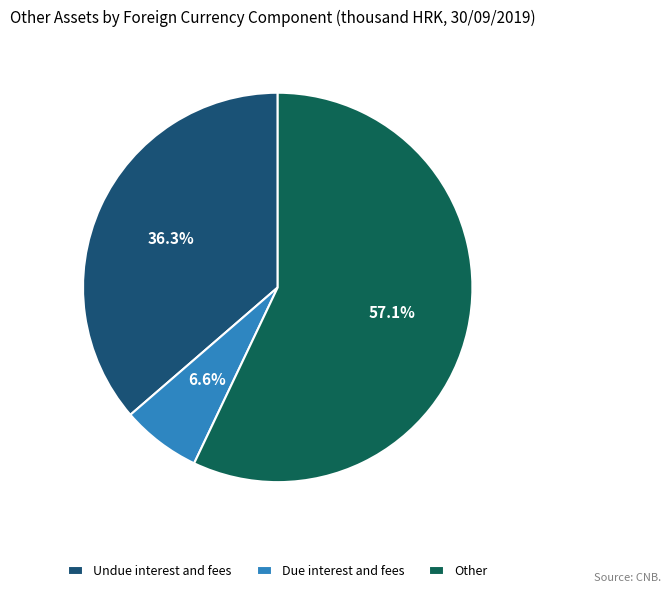

What is the smallest slice in the pie chart?

Due interest and fees